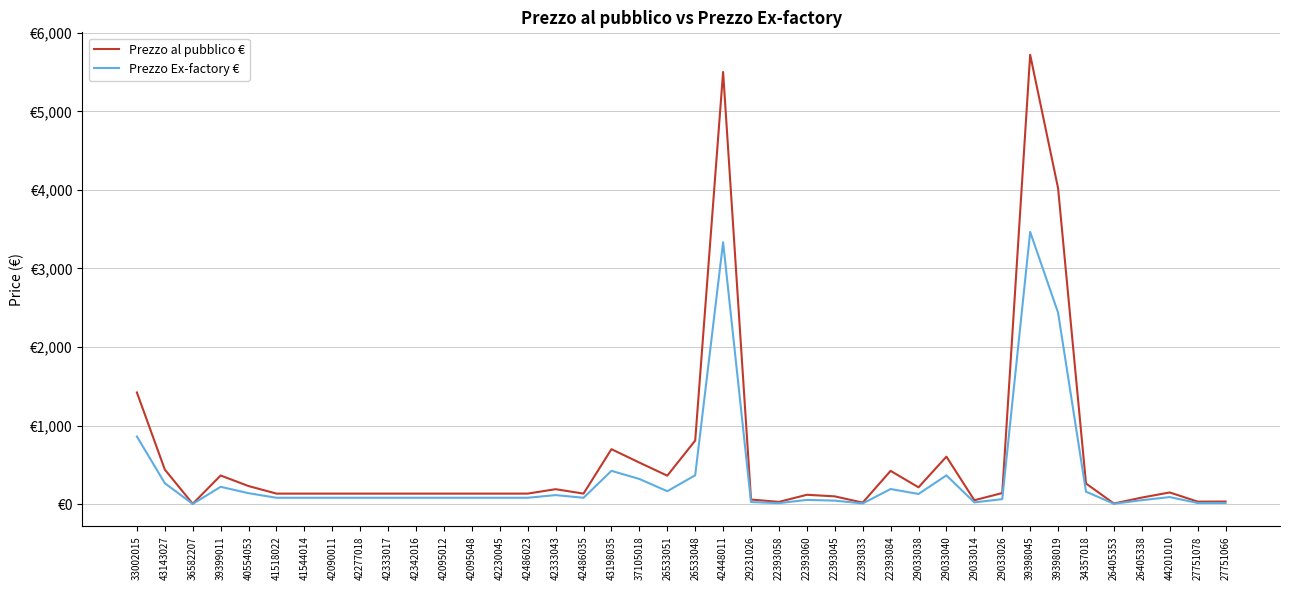

Rank the categories by Prezzo Ex-factory € value from highest to lowest.

39398045, 42448011, 39398019, 33002015, 43198035, 26533048, 29033040, 37105018, 43143027, 39399011, 22393084, 26533051, 34357018, 40554053, 29033038, 42333043, 44201010, 41518022, 41544014, 42090011, 42277018, 42333017, 42342016, 42095012, 42095048, 42230045, 42486023, 42486035, 29033026, 22393060, 26405338, 22393045, 29231026, 29033014, 27751066, 27751078, 22393058, 22393033, 26405353, 36582207